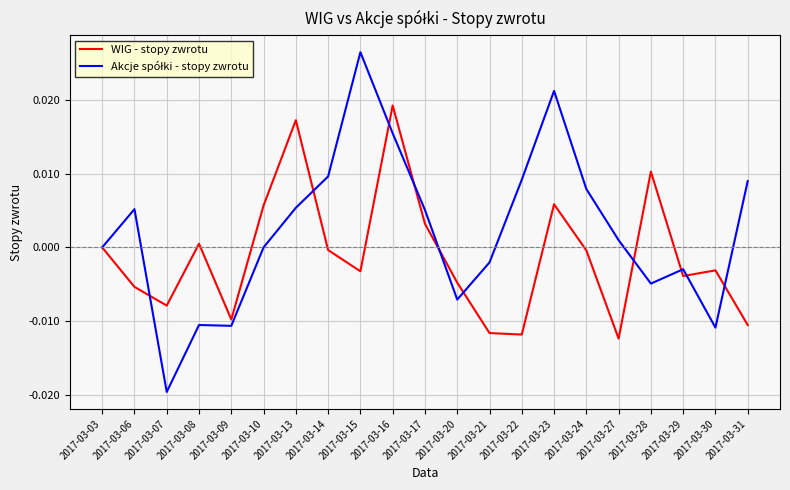

At which category does WIG - stopy zwrotu reach its first local valley?

2017-03-07